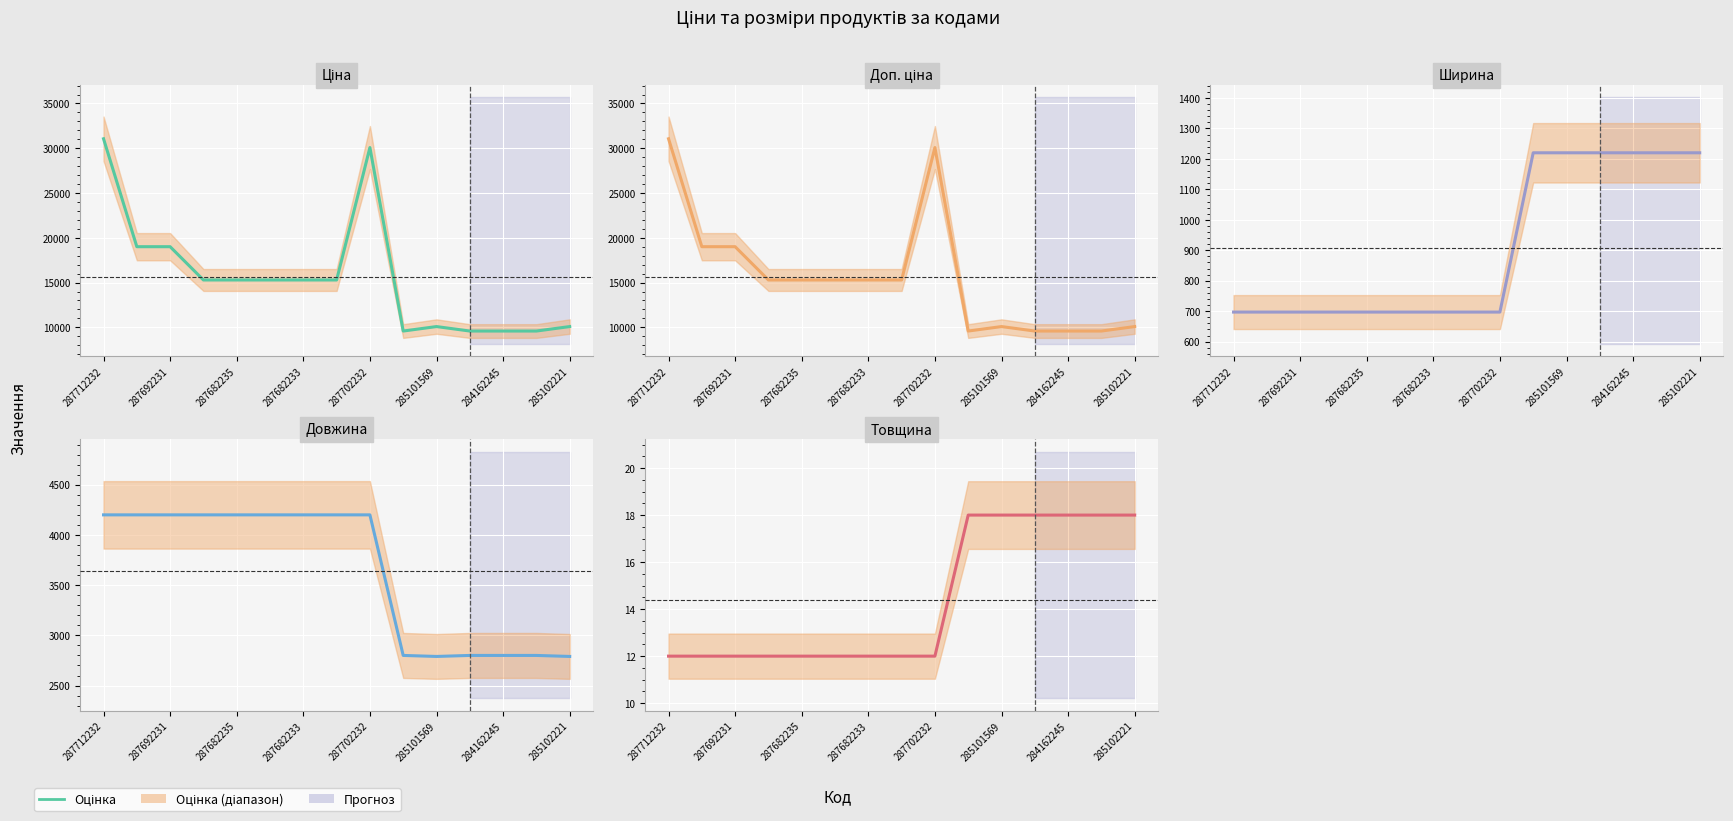

In Ціна, how many points are higher than both neighbors (excluding endpoints)?

2